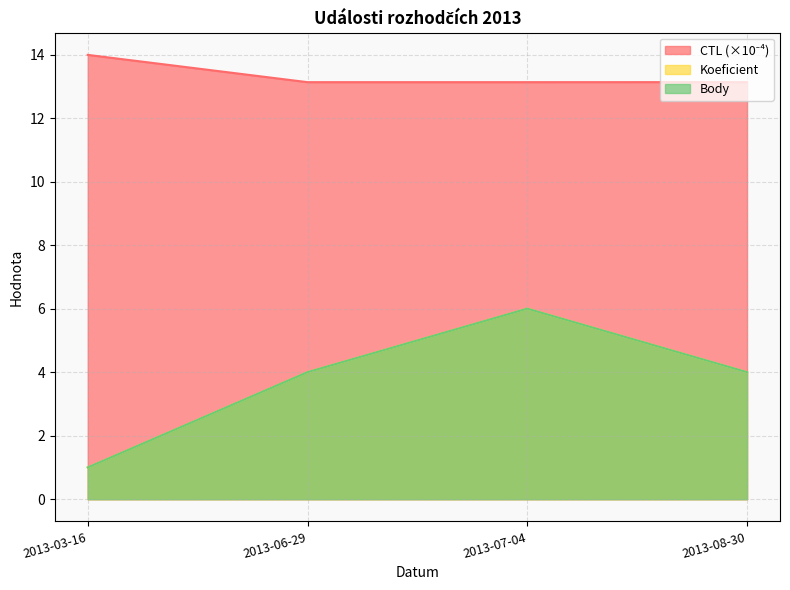

Does the chart have visible grid lines?

Yes